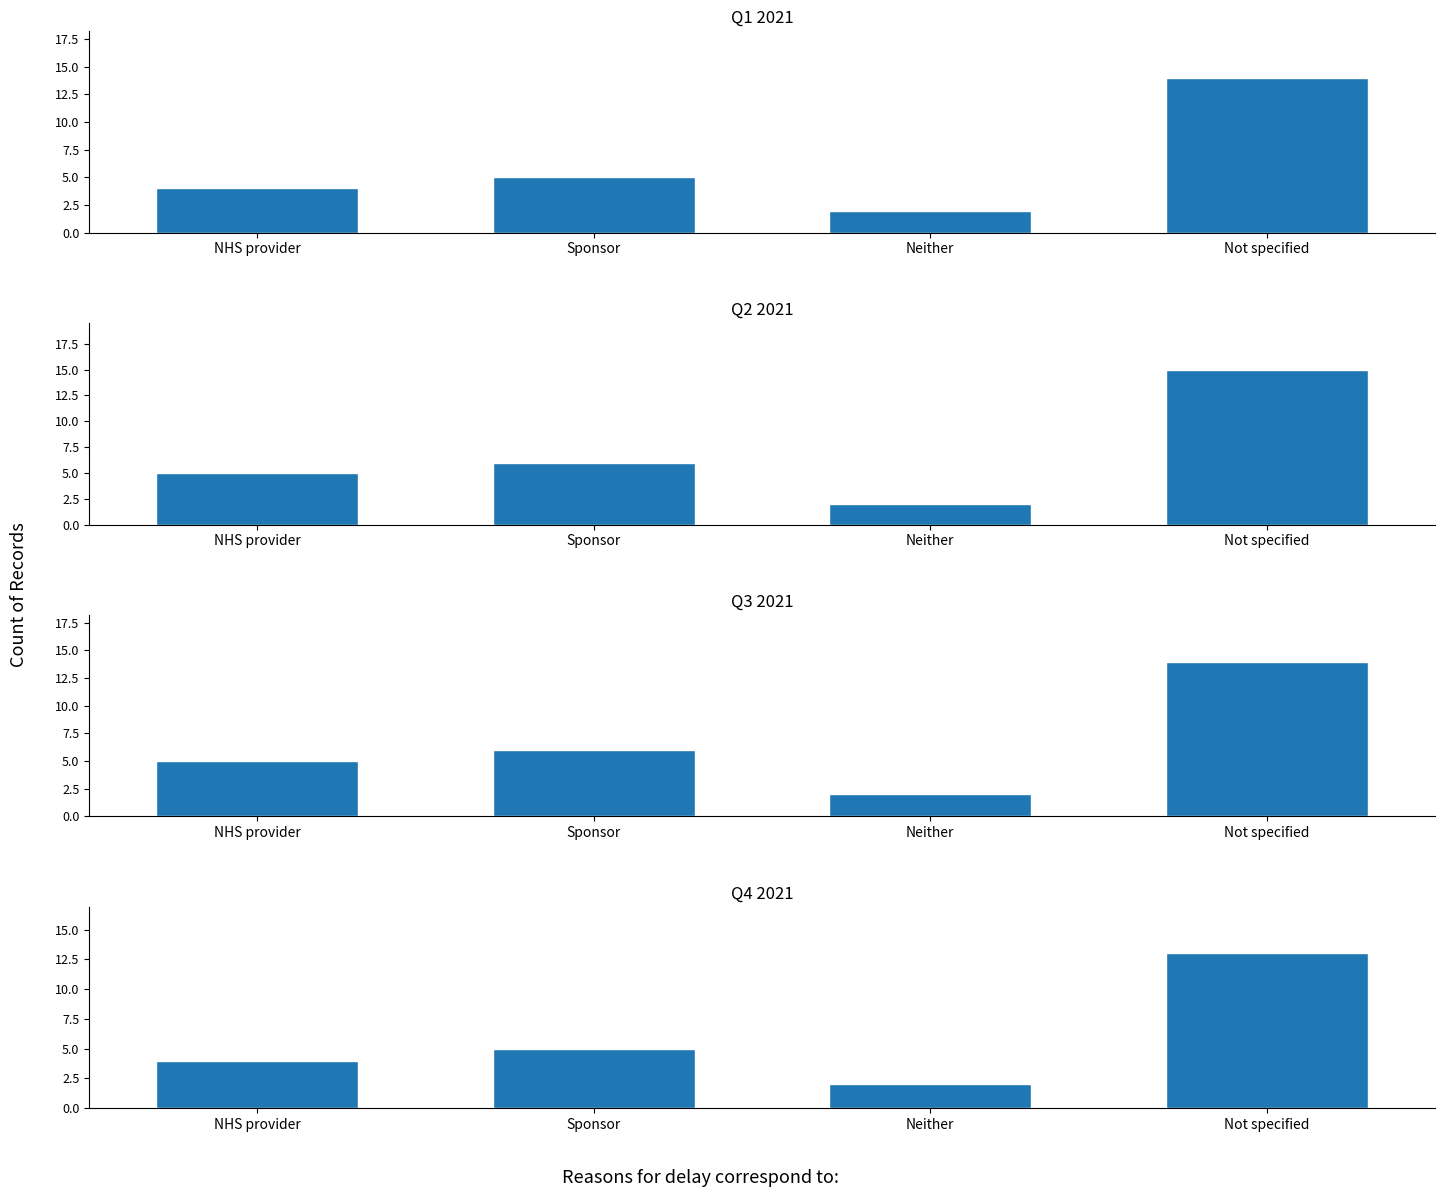

True or false: the data shows 3 at Not specified.

False